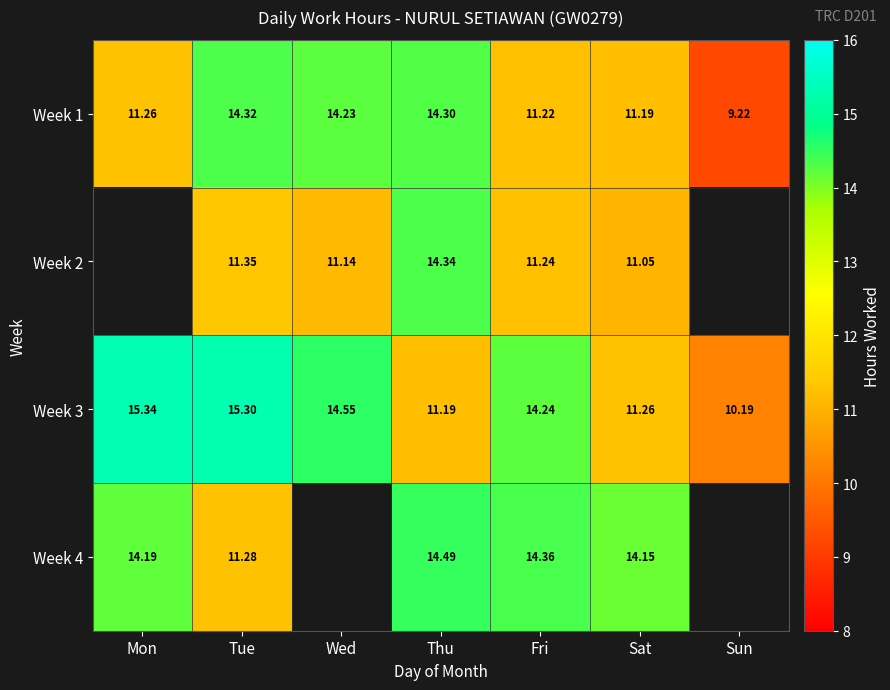

Is it true that Week 4 equals 24.1 at Fri?

False